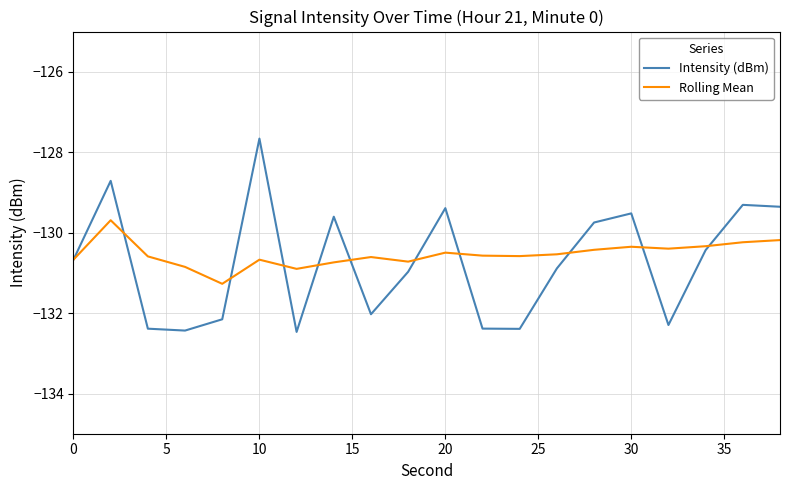

What is the maximum value shown in the chart?

-127.7